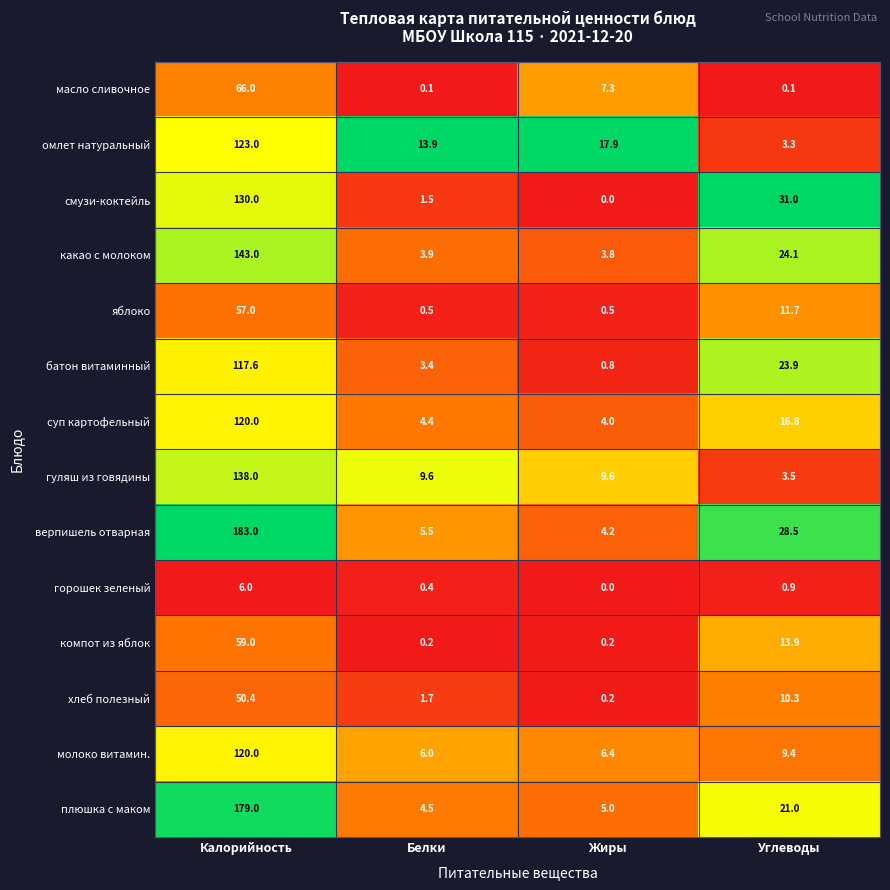

What is the difference between the second highest and second lowest values in the плюшка с маком series?

16.0